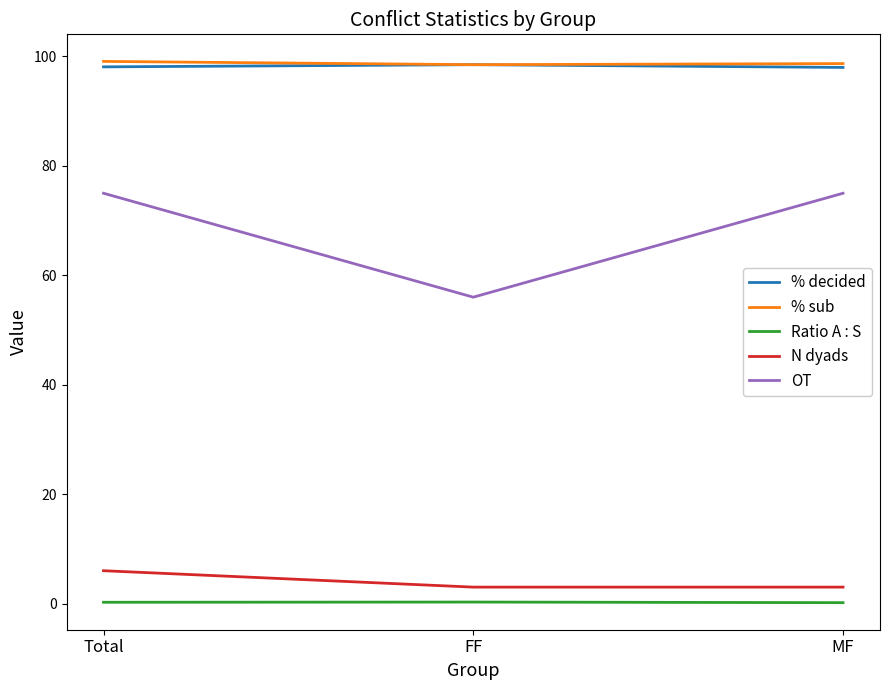

What is the maximum value shown in the chart?

99.1